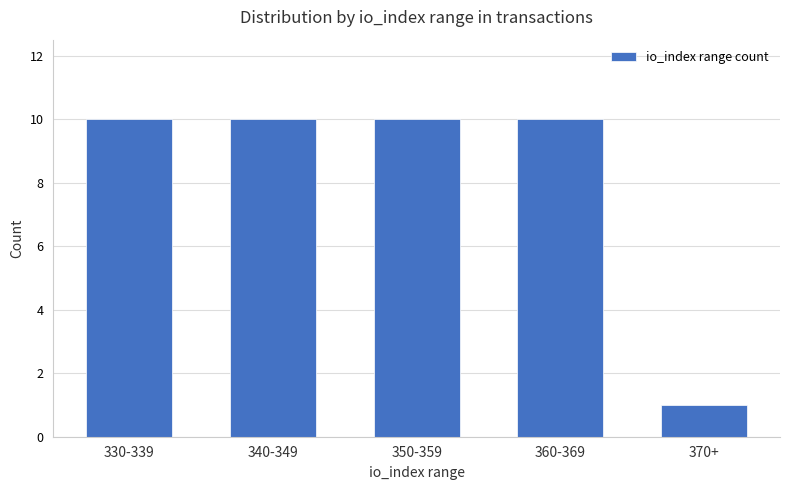

What value does the data have at 350-359?

10